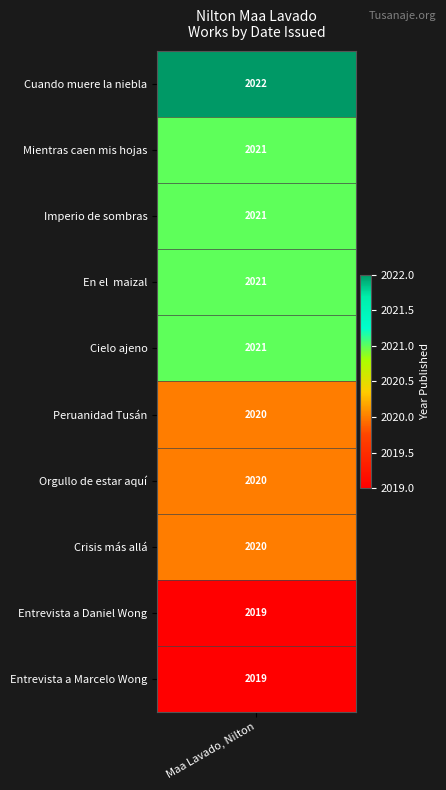

True or false: Peruanidad Tusán has a value of 765 at 8.

False